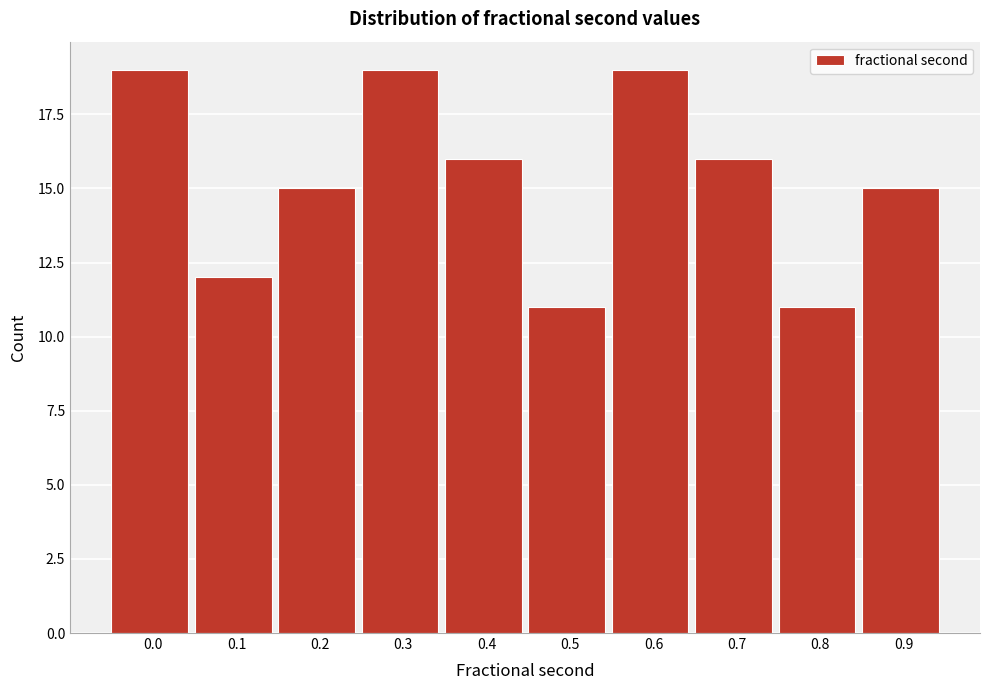

Reading left to right, extract all data points from this chart.

19	12	15	19	16	11	19	16	11	15